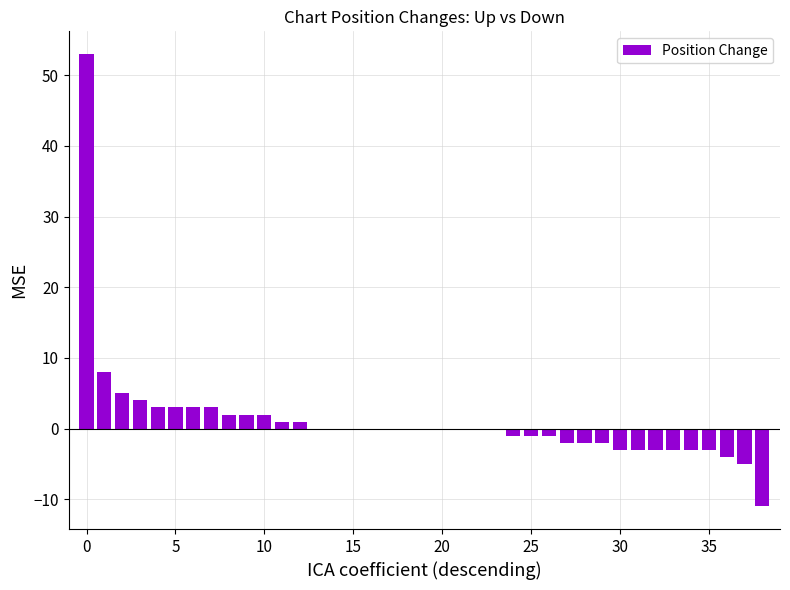

What is the sum of all values?

43